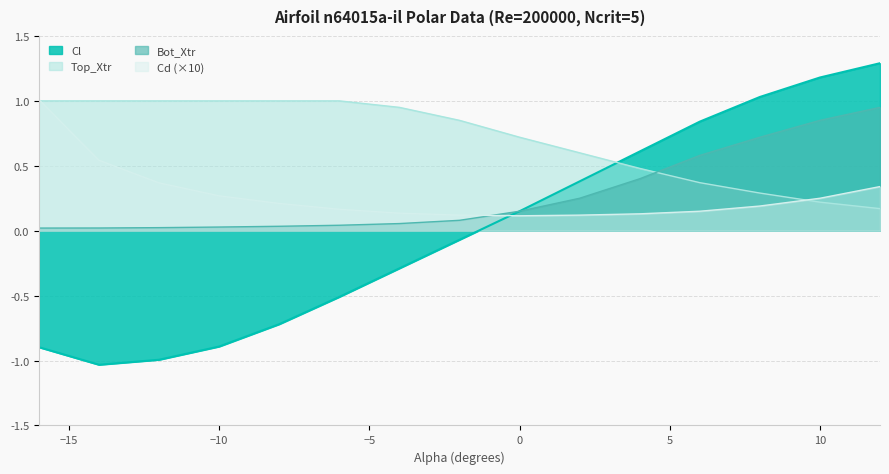

Is the value of Cl at -16.0 greater than the value of Cd at 6.0?

No